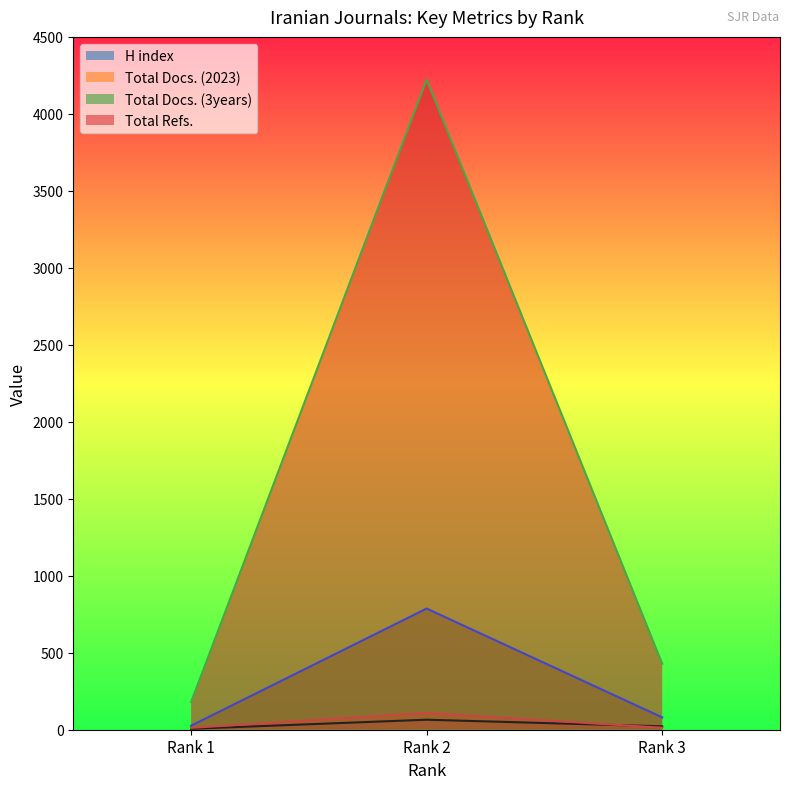

True or false: H index has a value of 6 at Rank 1.

True